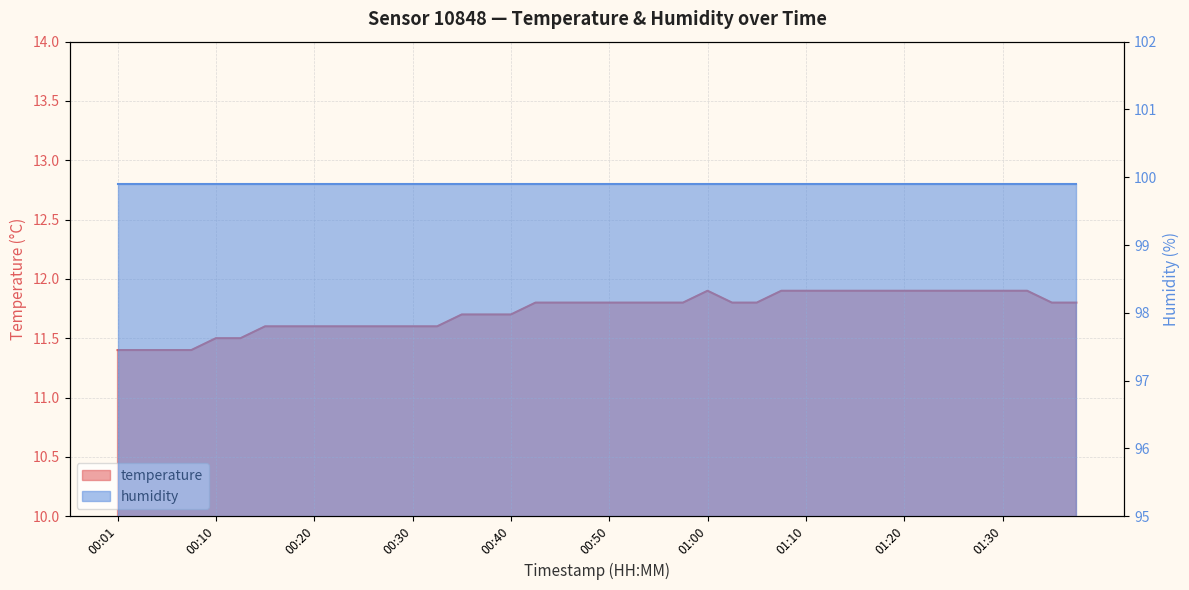

Approximately how many times larger is the value at 01:35 compared to 01:32?

1.0